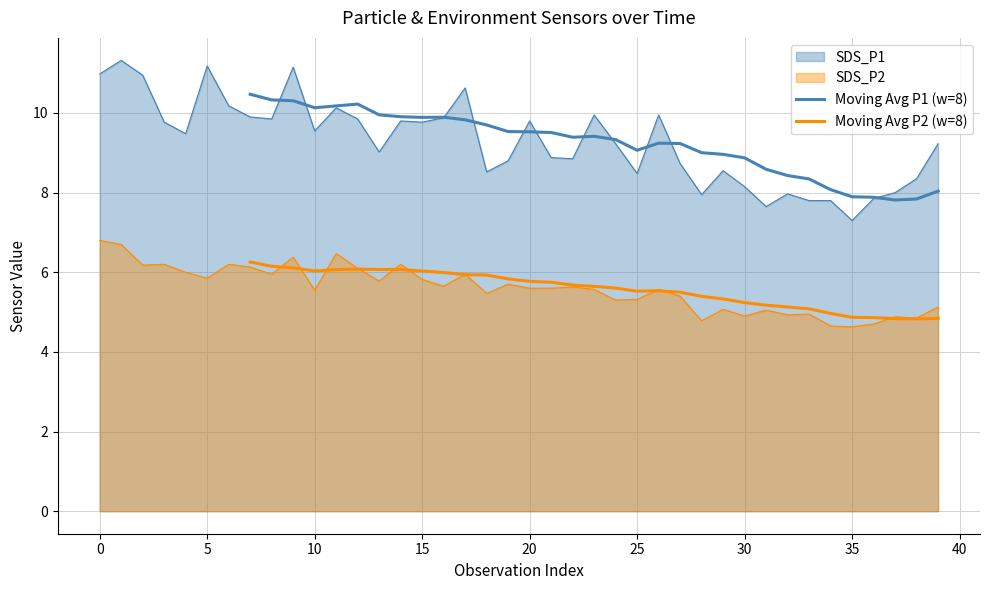

True or false: Moving Avg P1 (w=8) and Moving Avg P2 (w=8) intersect in this chart.

False